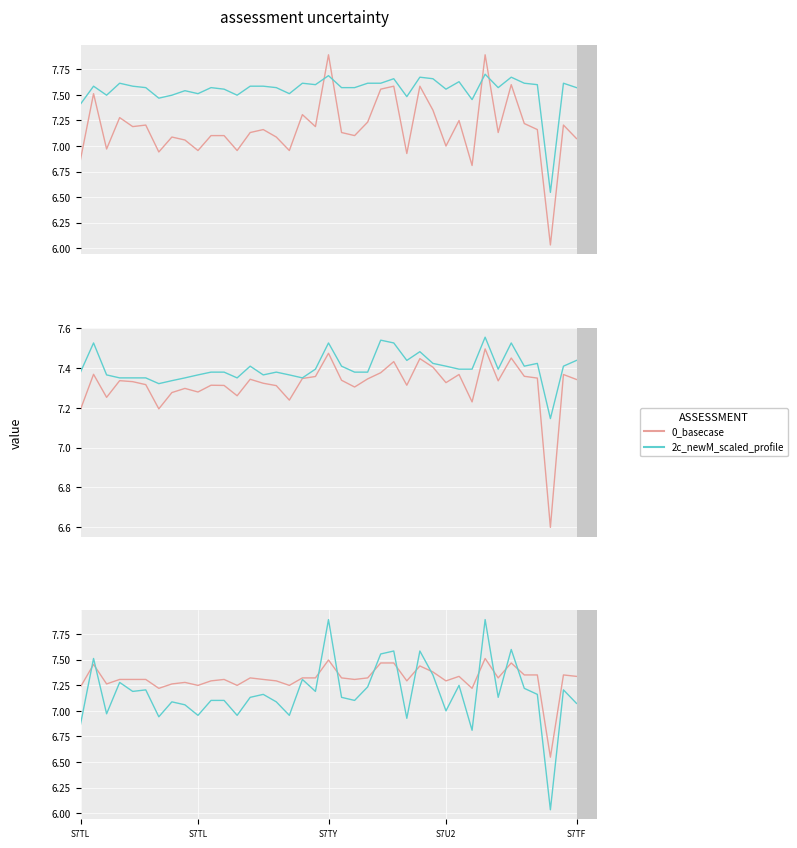

The value of 0_basecase at 16 is 7.2. True or false?

True